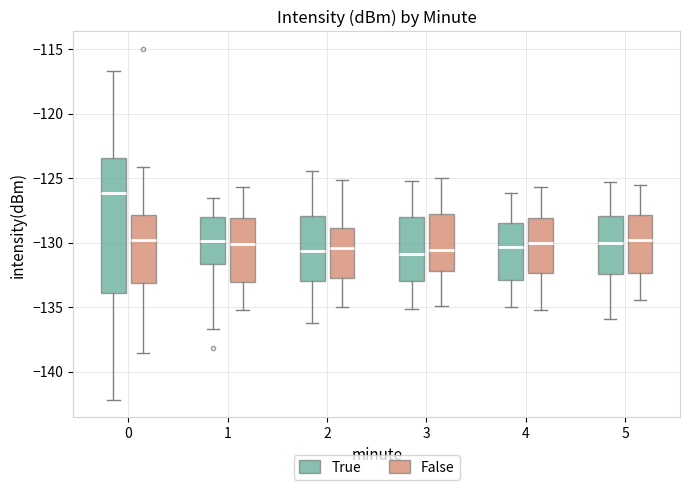

Reading left to right, transcribe this box plot: for each box, give where its median line is, the range the box spans, and where its two whiskers end, as read against the y-axis. The values are not printed on the chart, so give them approximately, as read against the axis.

0 (True): median -126.0, box -134.0 to -123.5, whiskers -142.0 to -116.5
0 (False): median -130.0, box -133.0 to -128.0, whiskers -138.5 to -124.0
1 (True): median -130.0, box -131.5 to -128.0, whiskers -136.5 to -126.5
1 (False): median -130.0, box -133.0 to -128.0, whiskers -135.0 to -125.5
2 (True): median -130.5, box -133.0 to -128.0, whiskers -136.0 to -124.5
2 (False): median -130.5, box -132.5 to -129.0, whiskers -135.0 to -125.0
3 (True): median -131.0, box -133.0 to -128.0, whiskers -135.0 to -125.0
3 (False): median -130.5, box -132.0 to -128.0, whiskers -135.0 to -125.0
4 (True): median -130.5, box -133.0 to -128.5, whiskers -135.0 to -126.0
4 (False): median -130.0, box -132.5 to -128.0, whiskers -135.0 to -125.5
5 (True): median -130.0, box -132.5 to -128.0, whiskers -136.0 to -125.5
5 (False): median -130.0, box -132.5 to -128.0, whiskers -134.5 to -125.5